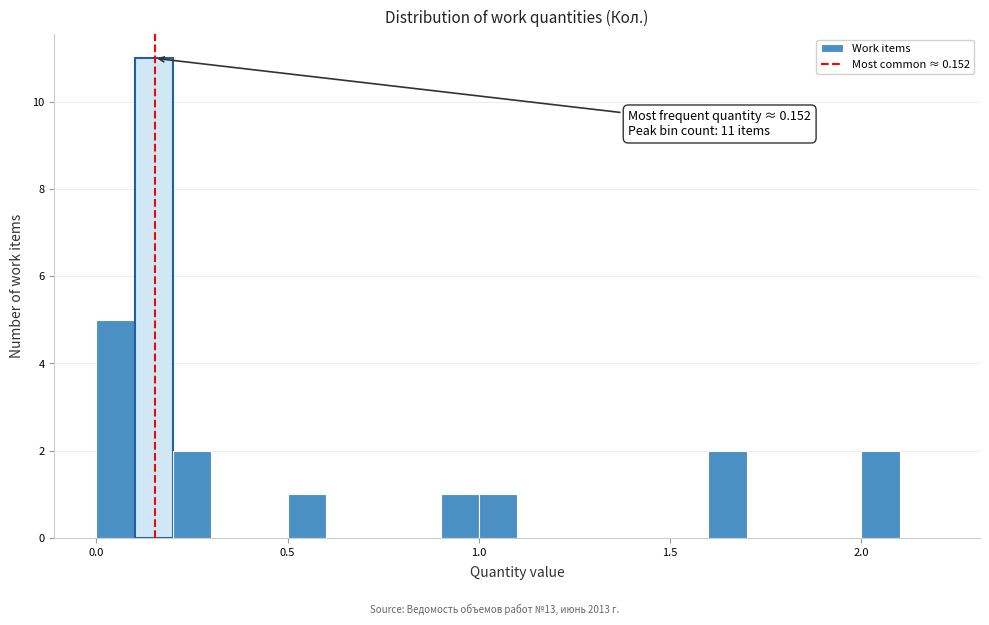

Around what value on the x-axis is the tallest bar? Give the approximate position of its centre, as read against the axis.

0.15